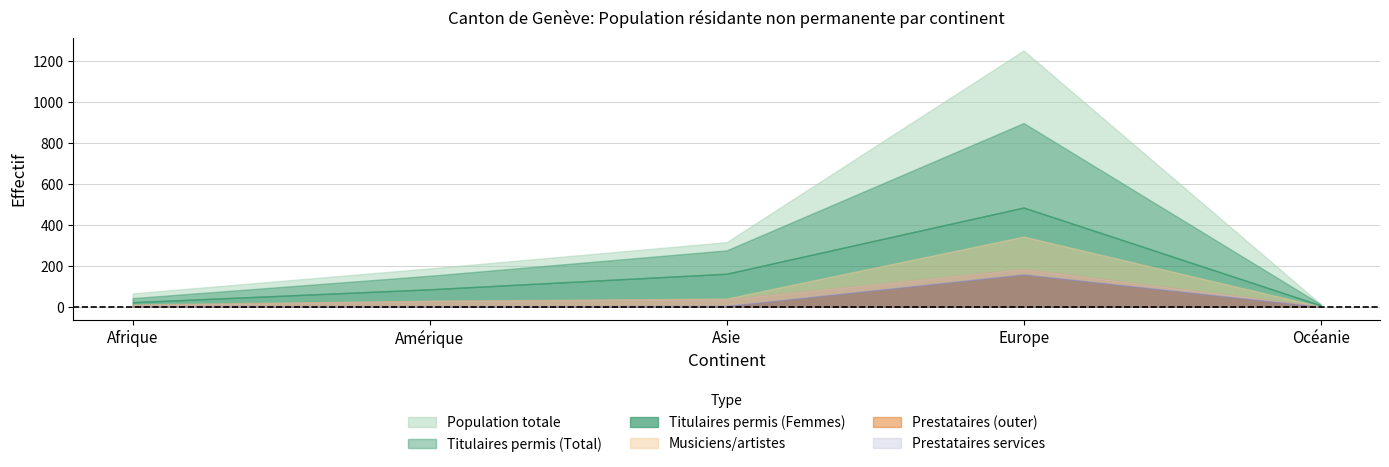

What is the difference between the second highest and second lowest values in the Titulaires permis courte durée (Femmes) series?

139